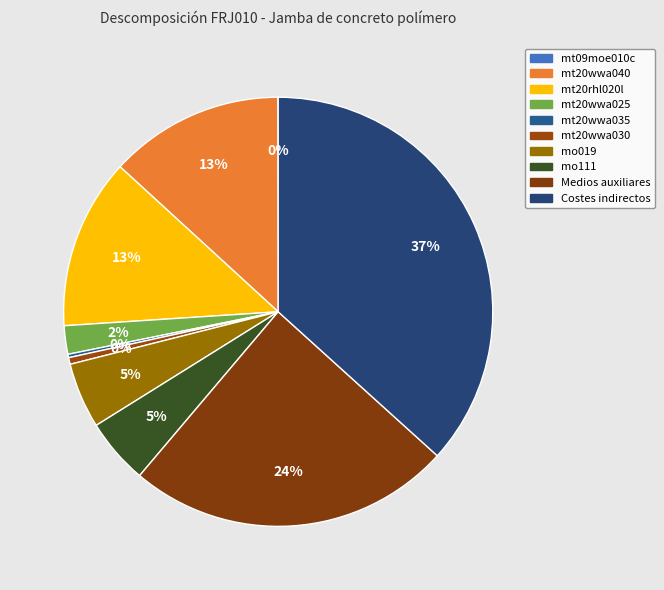

How many slices are in this pie chart?

10